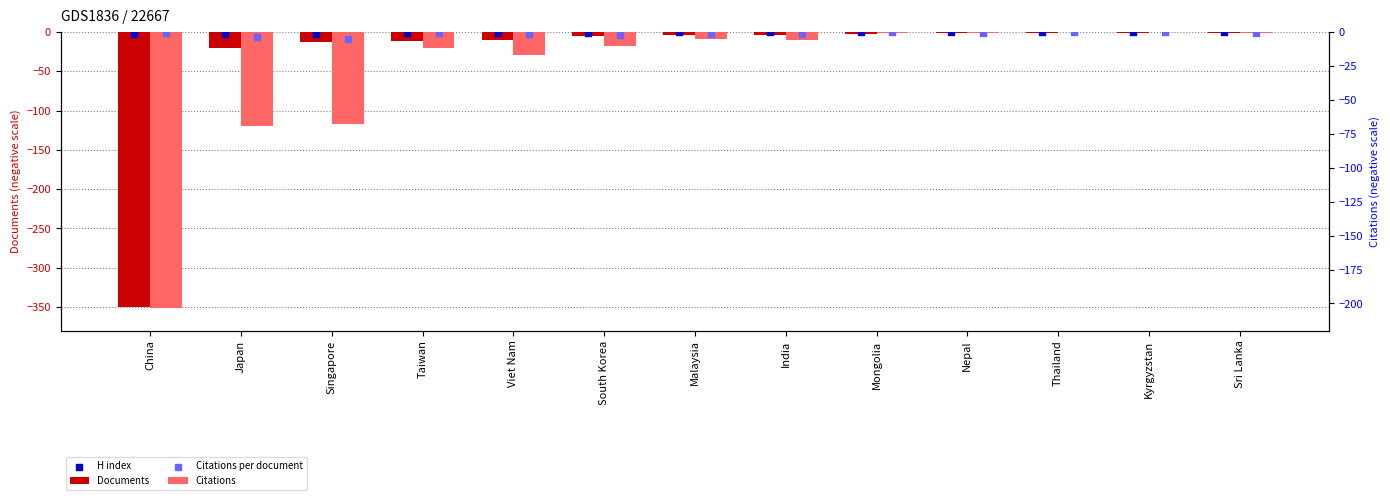

At which category is the sum across all series the highest?

Thailand